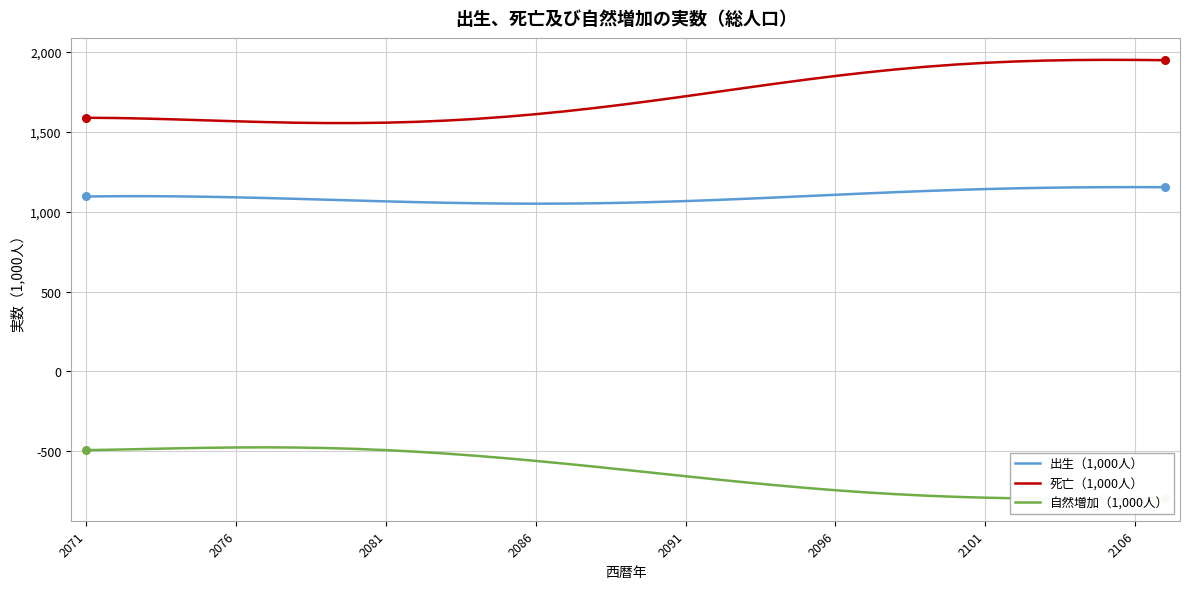

Which series reaches the maximum Y coordinate?

死亡（1,000人）